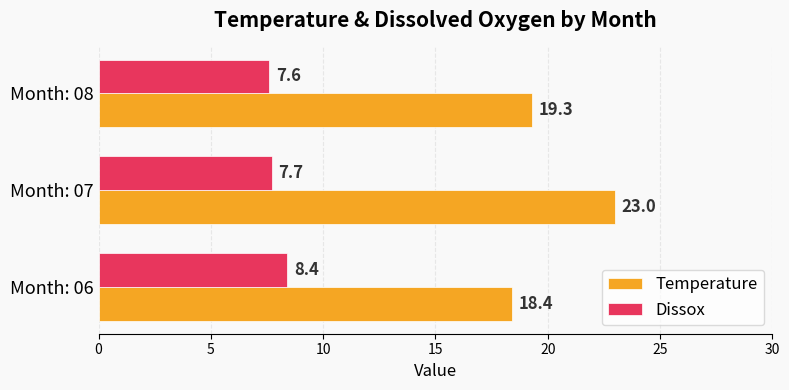

At which label does Dissox reach its minimum?

Month: 08